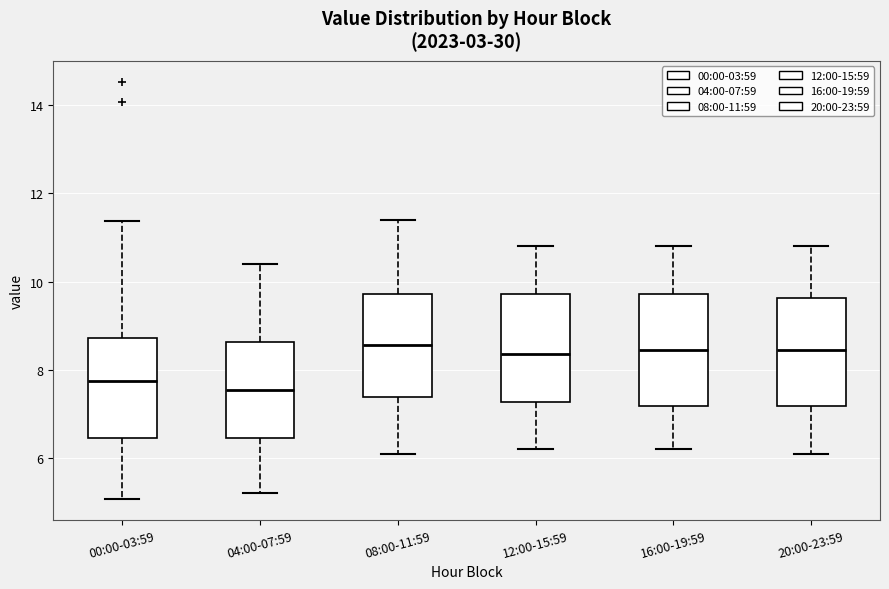

Reading left to right, read every box against the y-axis: the position of its median line, the range the box covers, and the ends of its whiskers. The values are not printed on the chart, so give them approximately, as read against the axis.

00:00-03:59: median 7.8, box 6.4 to 8.8, whiskers 5.0 to 11.4
04:00-07:59: median 7.6, box 6.4 to 8.6, whiskers 5.2 to 10.4
08:00-11:59: median 8.6, box 7.4 to 9.8, whiskers 6.2 to 11.4
12:00-15:59: median 8.4, box 7.2 to 9.8, whiskers 6.2 to 10.8
16:00-19:59: median 8.4, box 7.2 to 9.8, whiskers 6.2 to 10.8
20:00-23:59: median 8.4, box 7.2 to 9.6, whiskers 6.2 to 10.8